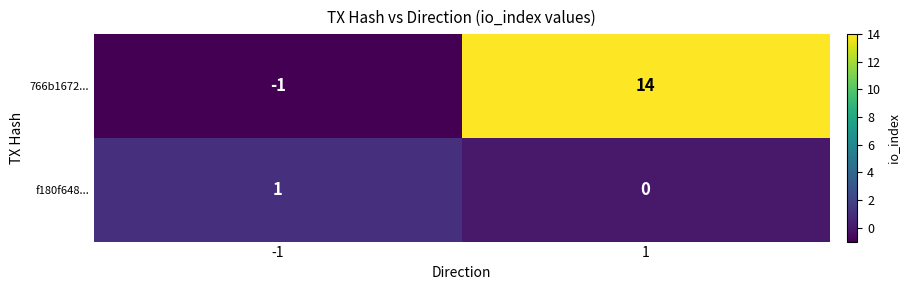

How many negative values does the 766b1672... series have?

1